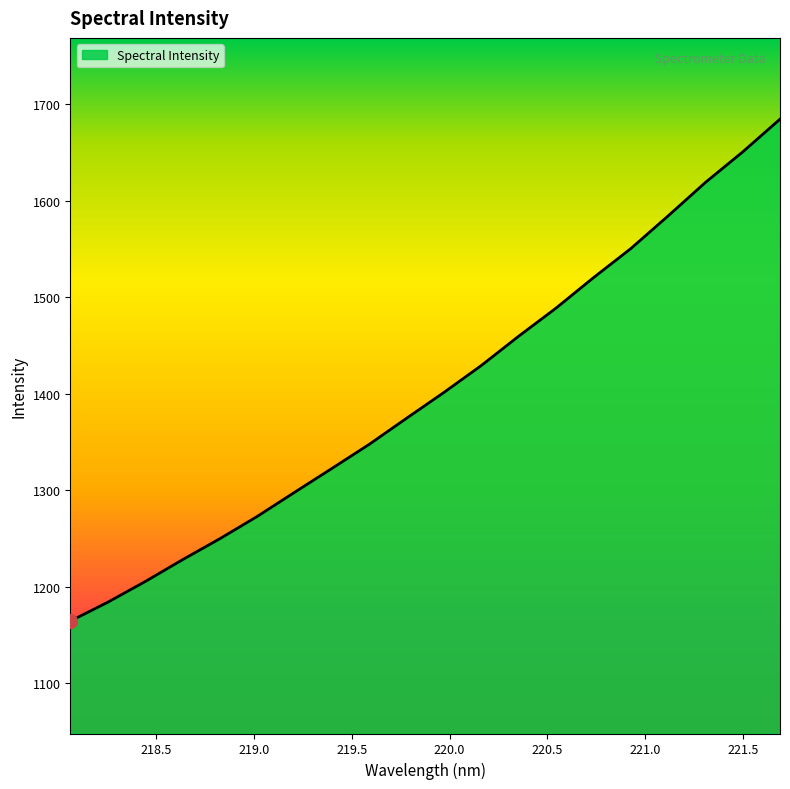

What is the difference between the maximum and minimum values?

520.1